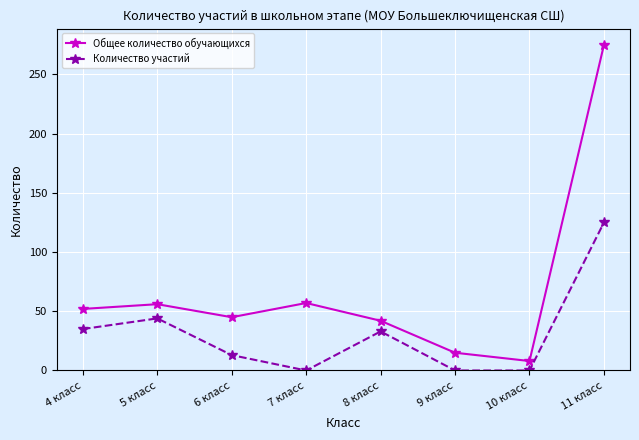

What is the maximum value shown in the chart?

275